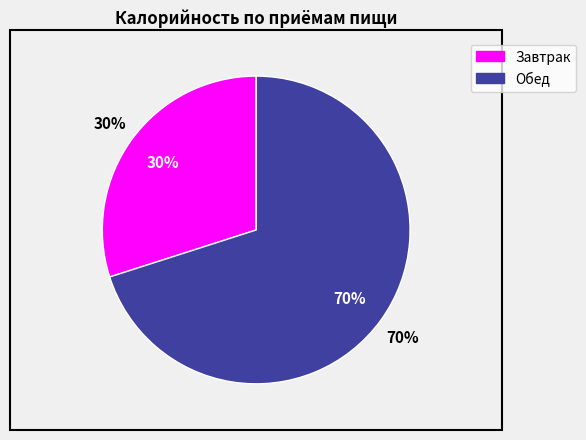

How many slices are in this pie chart?

2